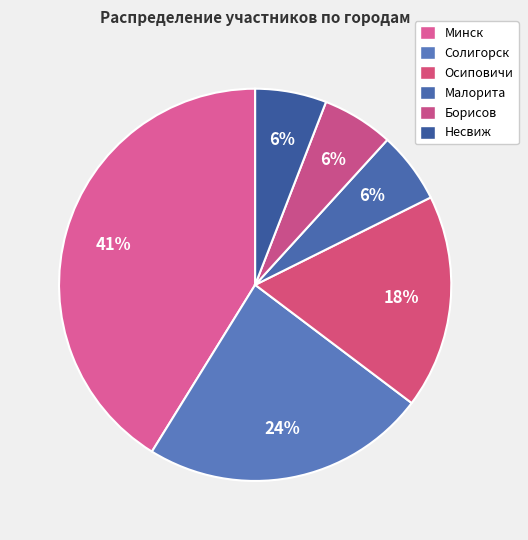

How many slices are in this pie chart?

6